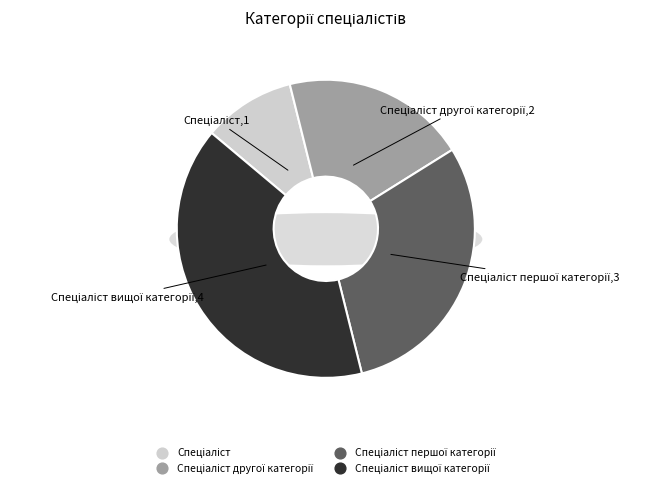

What is the total percentage of Спеціаліст першої категорії and Спеціаліст вищої категорії?

70.0%